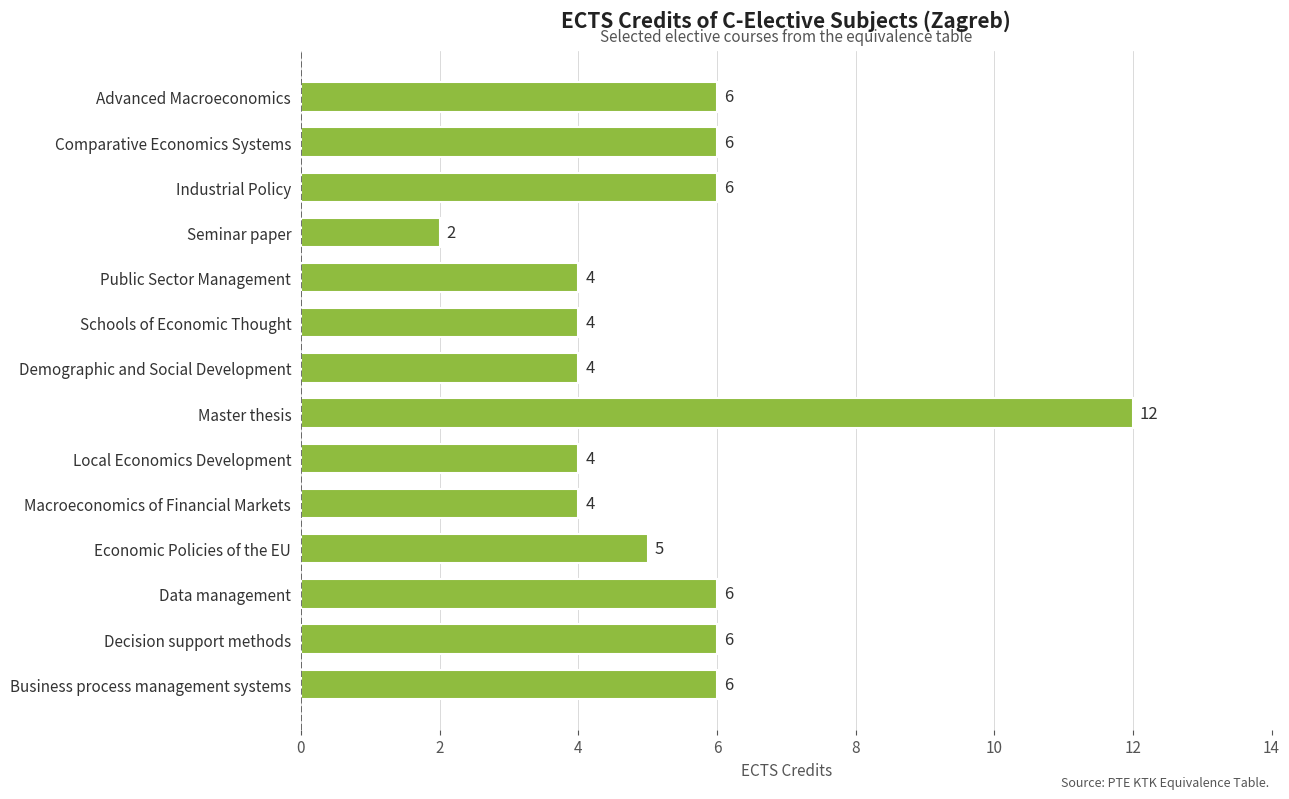

What is the label of the 1st bar from the top?

Advanced Macroeconomics